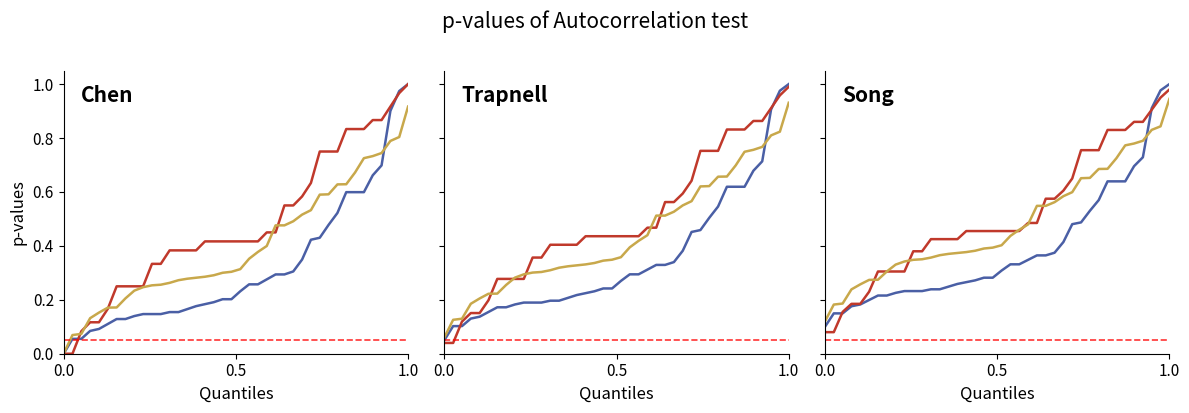

At which category is the sum across all series the highest?

1.0